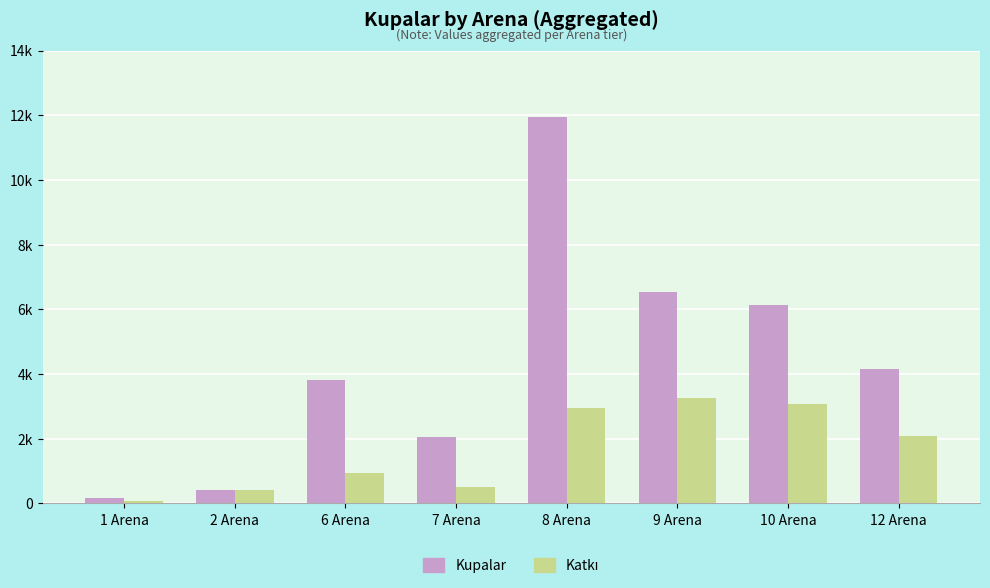

Are the bars horizontal?

No